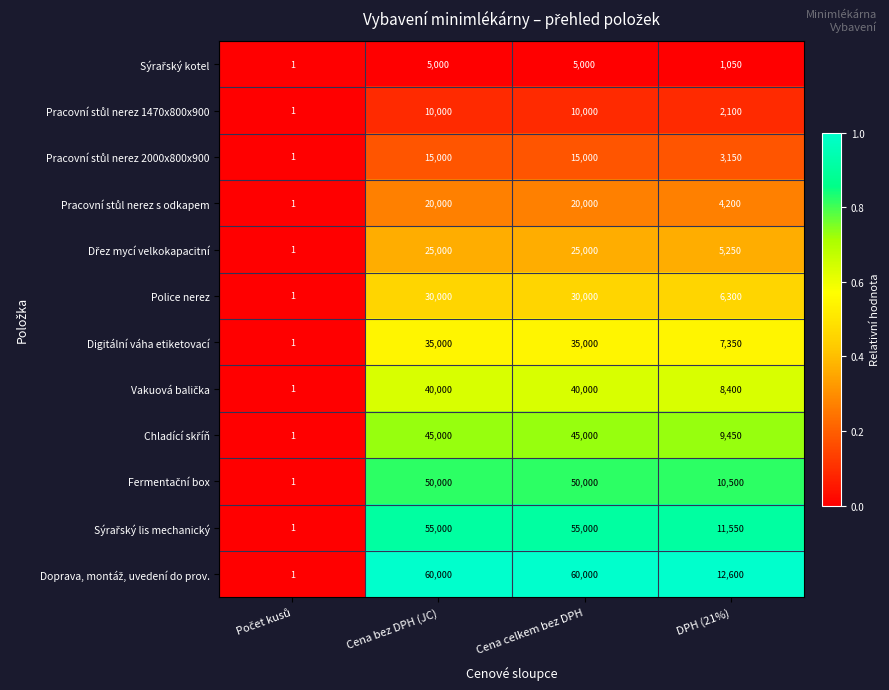

What is the spread (max minus min) of values at Cena bez DPH (JC)?

55000